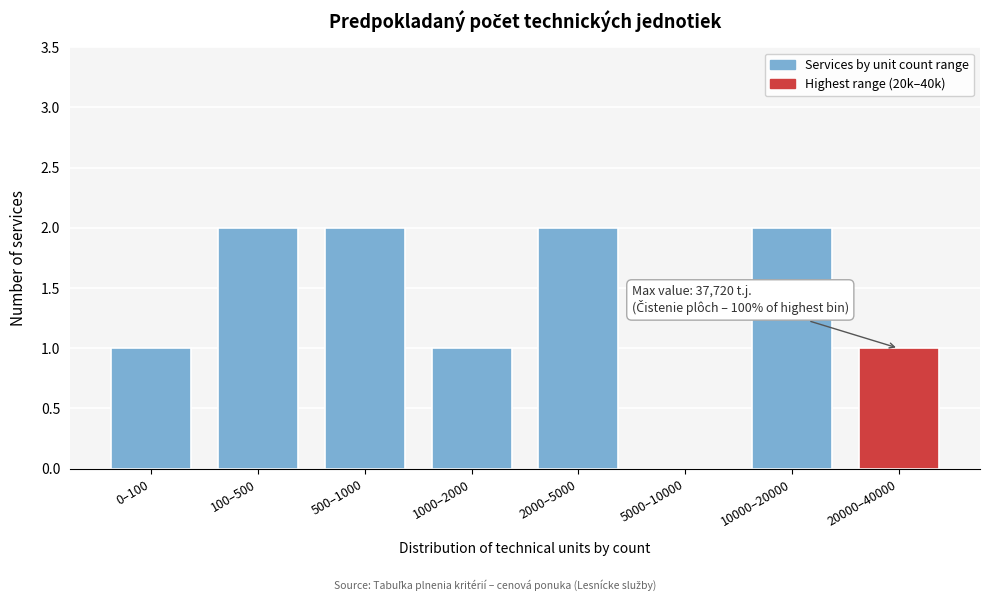

Reading left to right, extract all data points from this chart.

0–100=1	100–500=2	500–1000=2	1000–2000=1	2000–5000=2	5000–10000=0	10000–20000=2	20000–40000=1